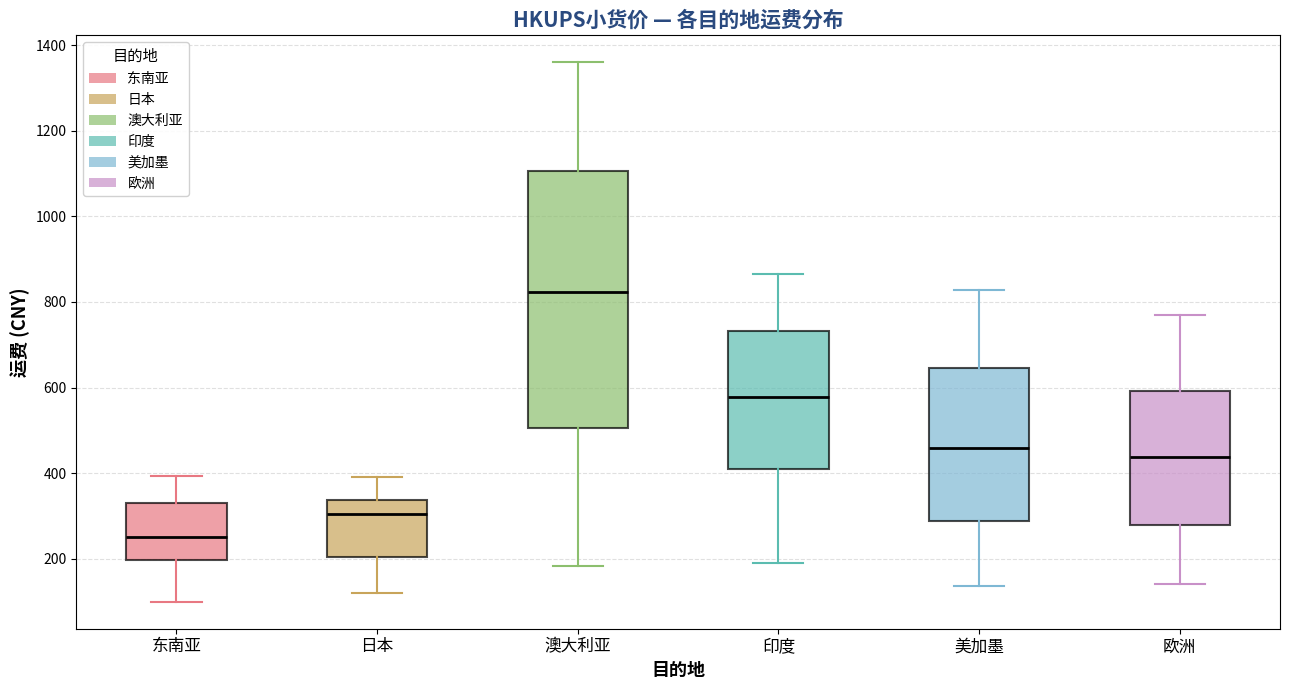

Which box's median line is the highest?

澳大利亚